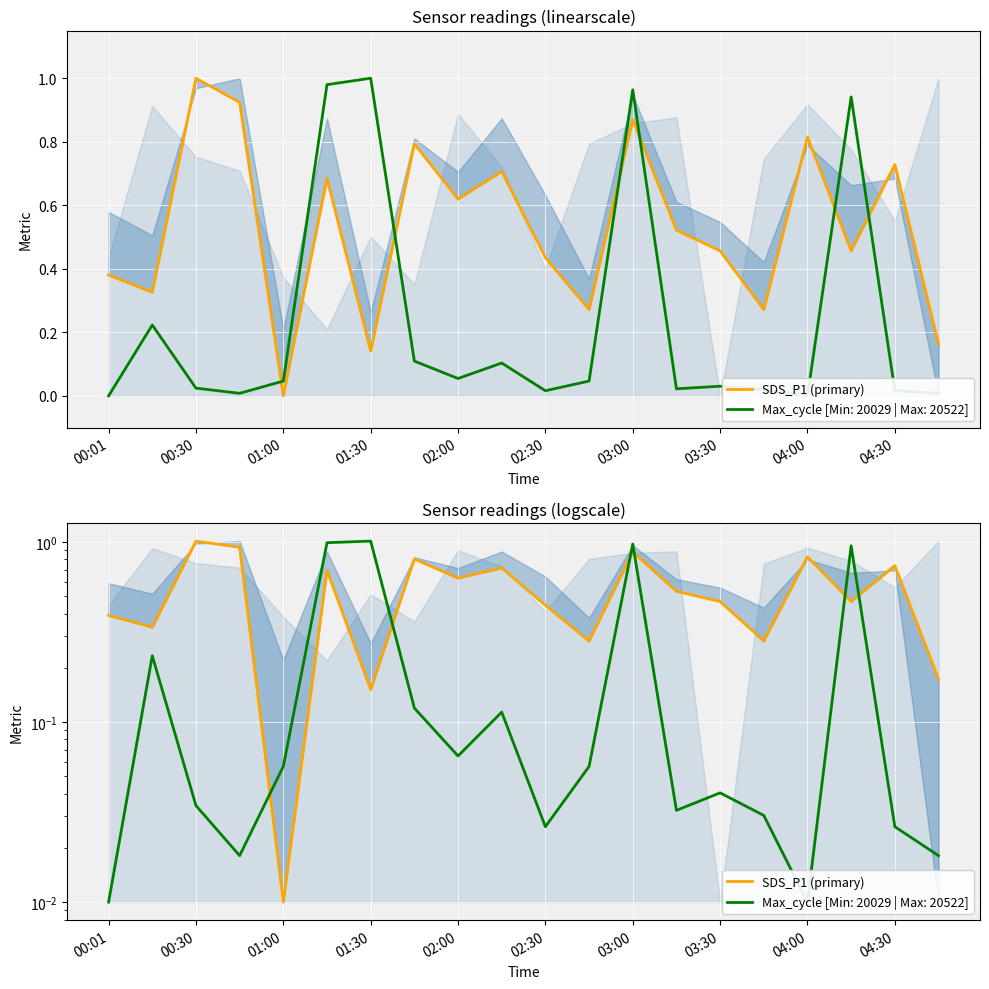

What position from the right is 04:00?

4